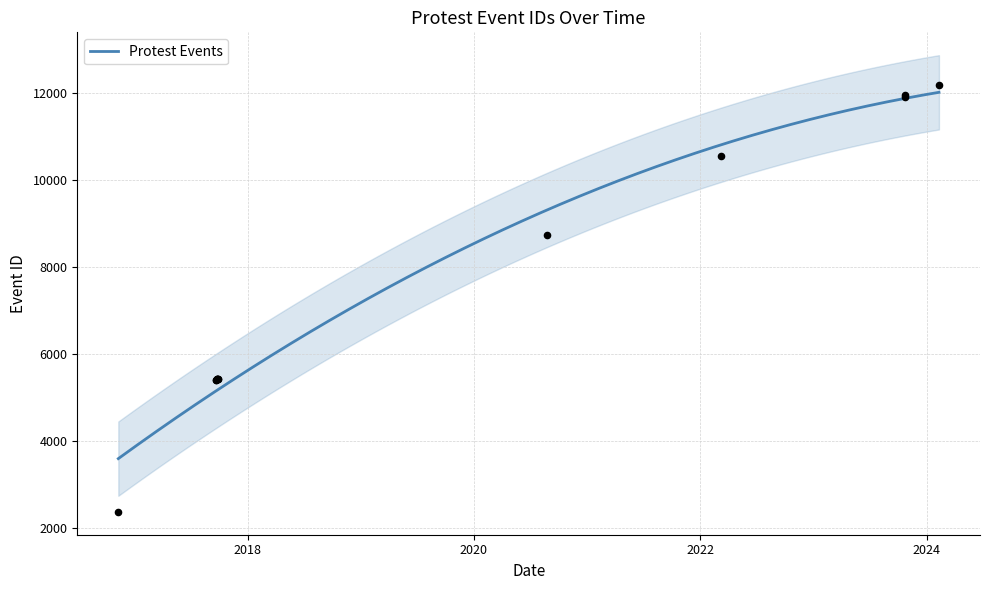

What is the change in value from 2017-09-21 to 2017-09-26?

+14